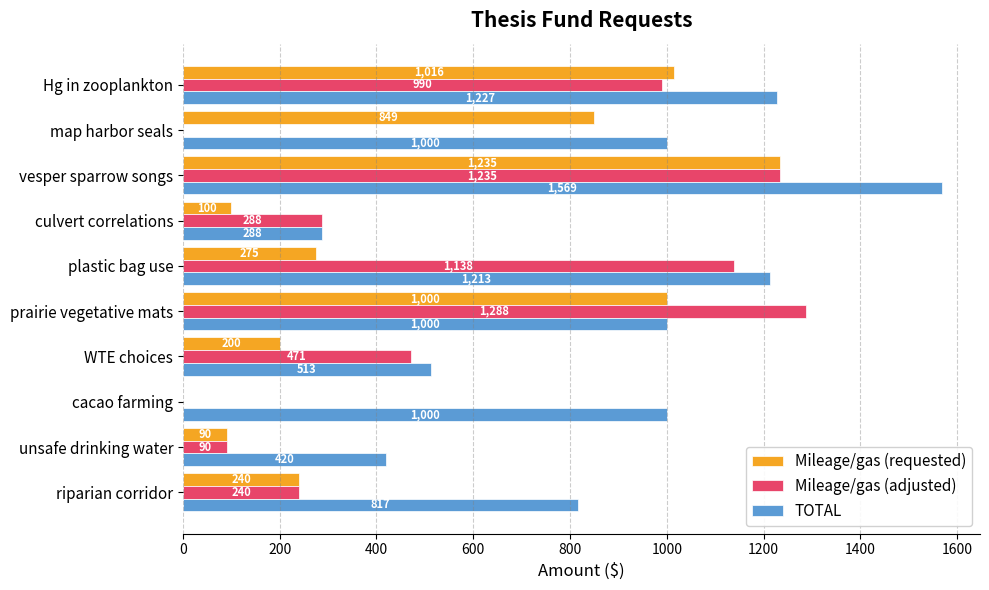

What is the sum of all TOTAL values?

9047.0